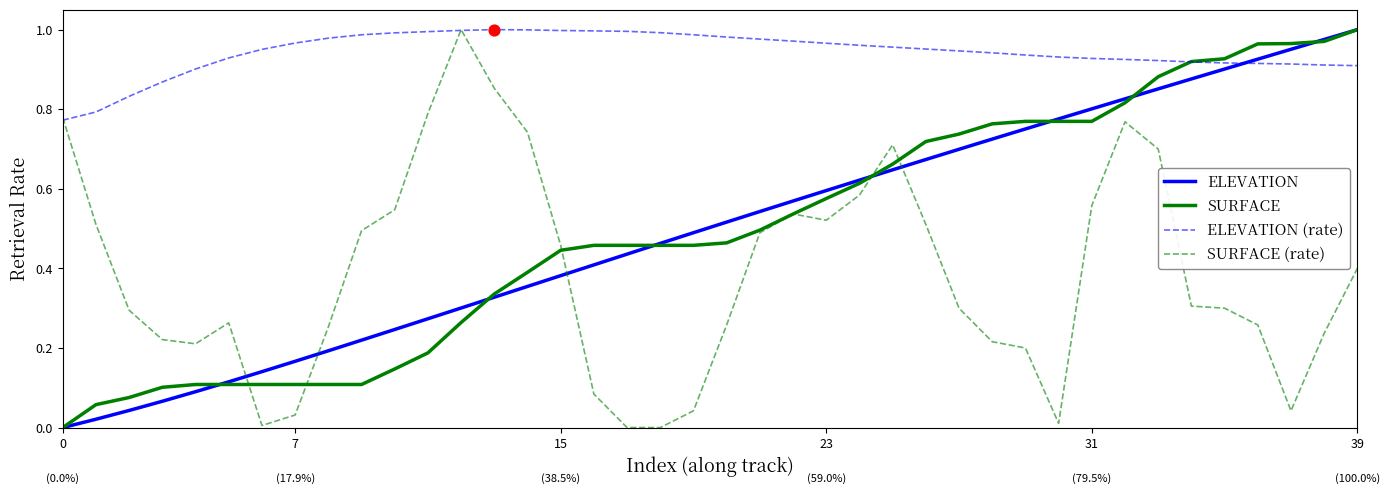

Which series has the largest total across all categories?

ELEVATION (rate)